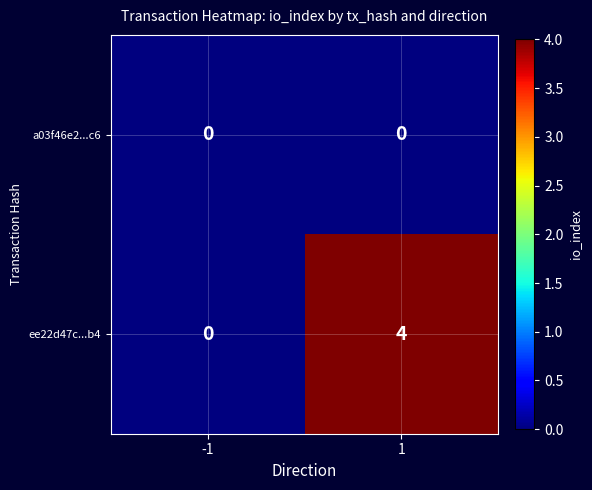

The value of ee22d47c...b4 at -1 is 0. True or false?

True